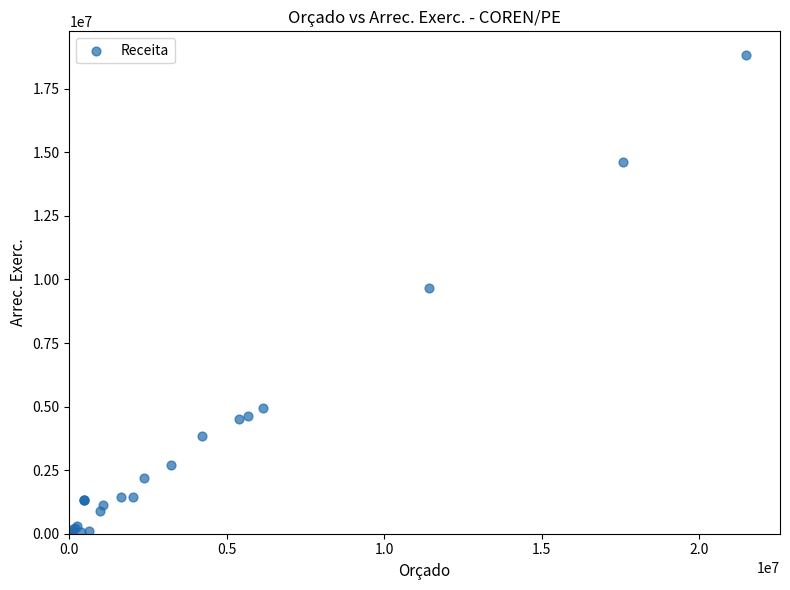

What Y value in the scatter plot is closest to 9408219?

9657658.4